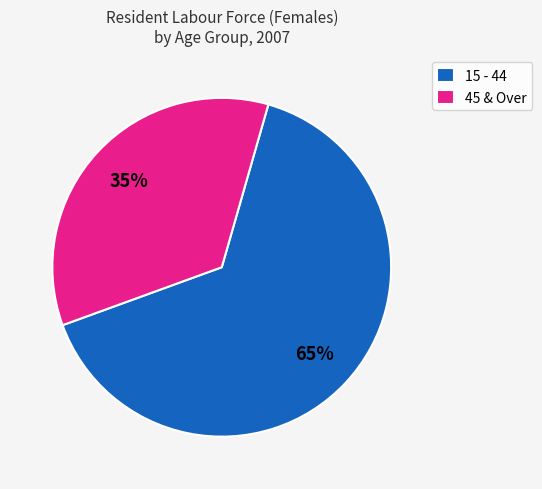

Combined, do 15 - 44 and 45 & Over account for over 50%?

Yes